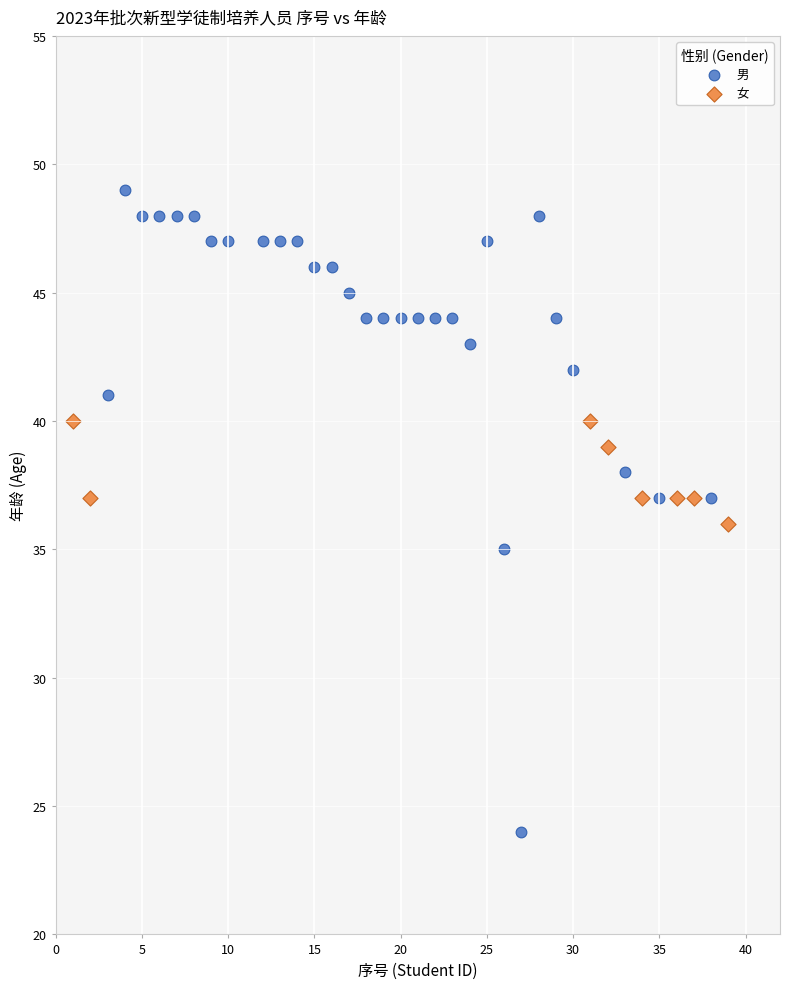

Which series reaches the maximum Y coordinate?

男